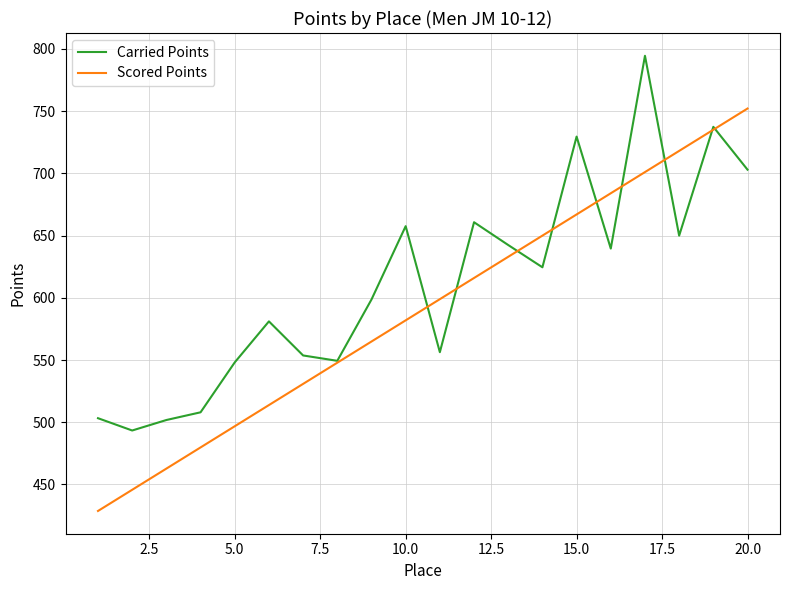

What is the minimum value for Carried Points?

493.4